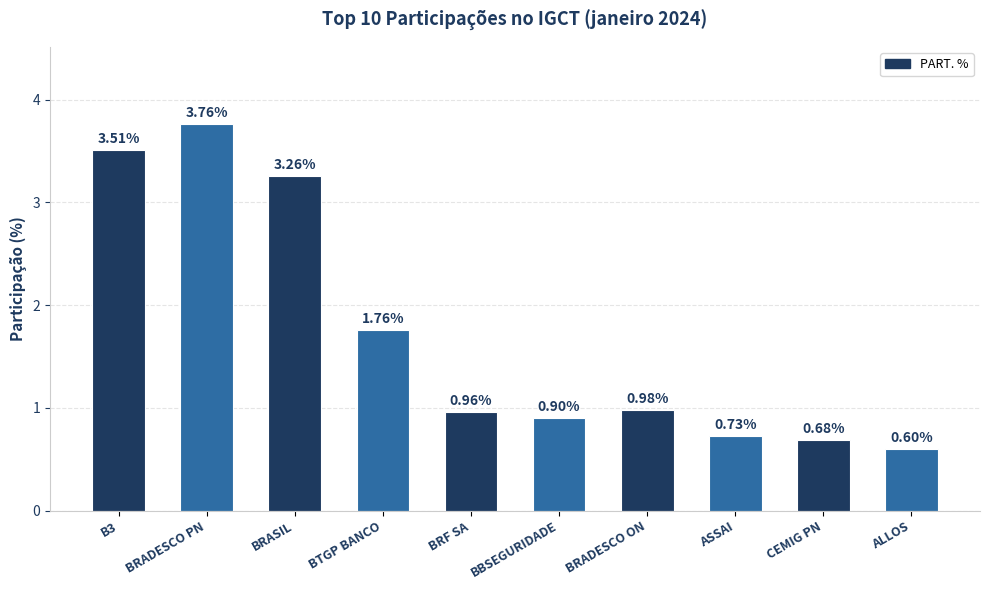

What is the approximate value at BBSEGURIDADE?

0.9